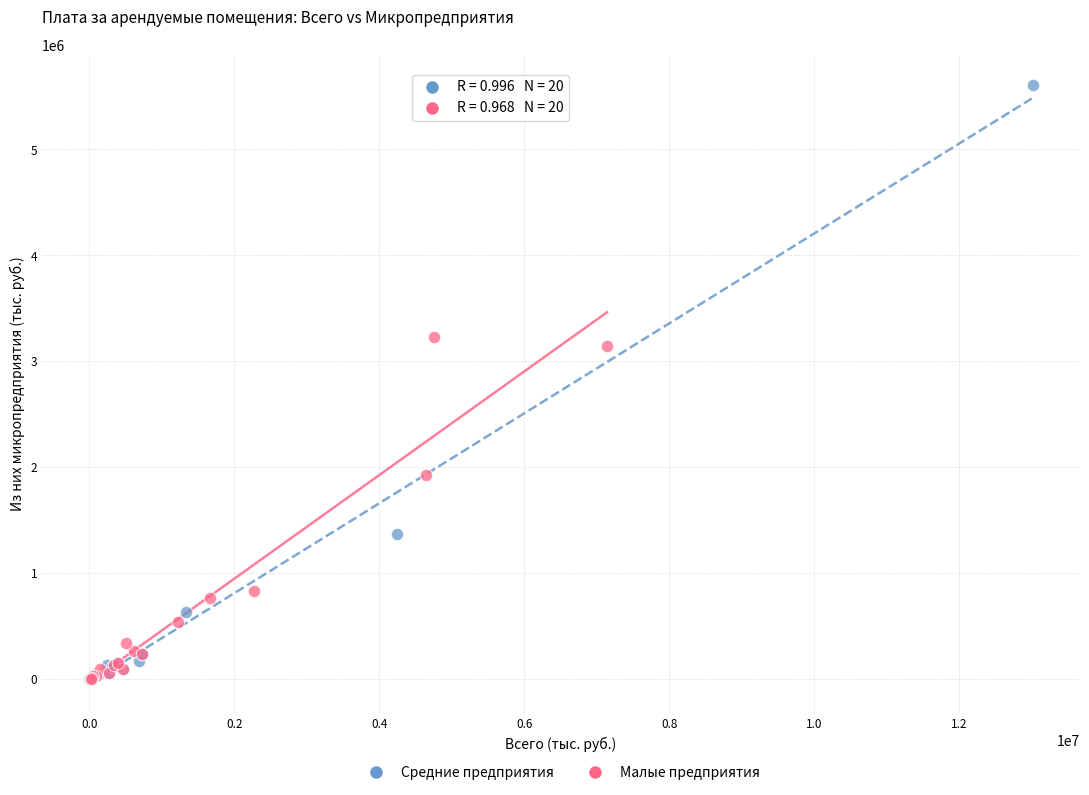

Which series contains the highest Y value?

Средние предприятия